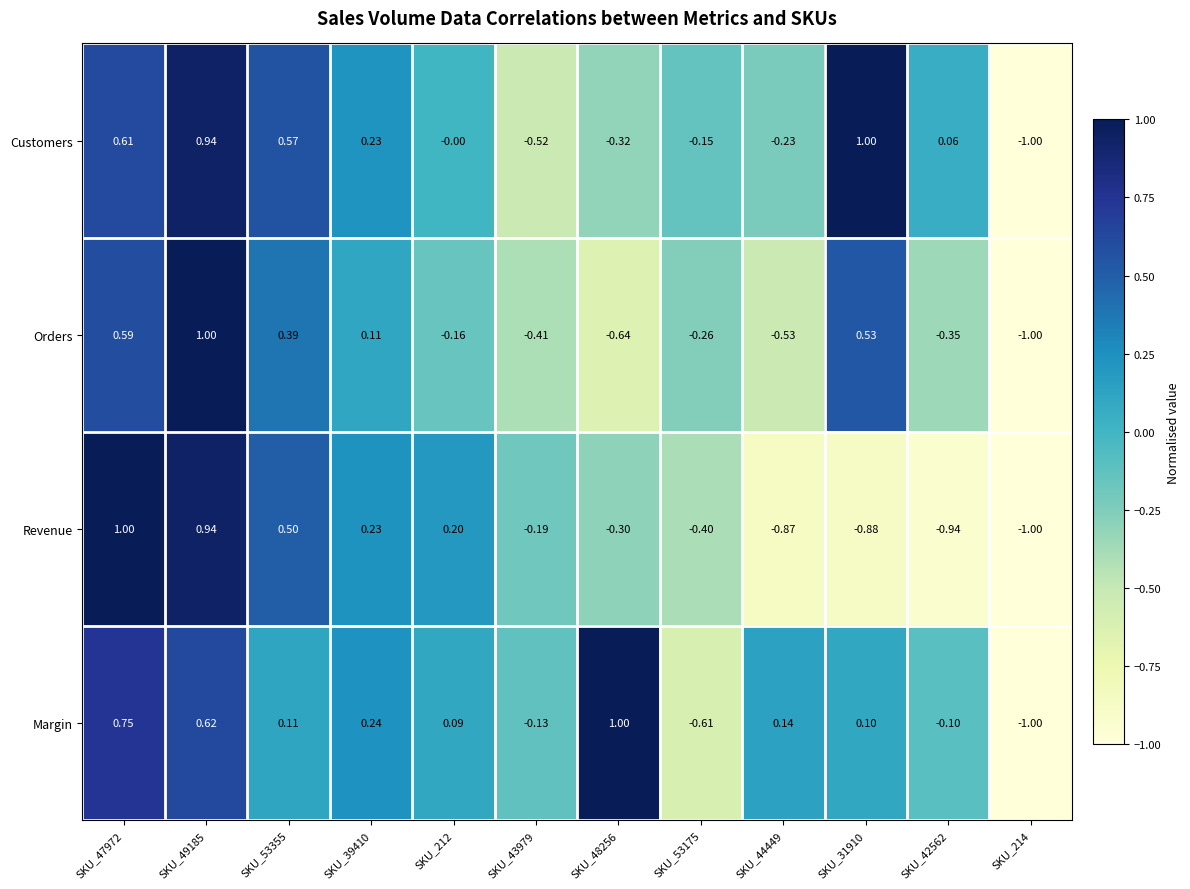

Between SKU_39410 and SKU_44449, which series saw the biggest shift?

Revenue